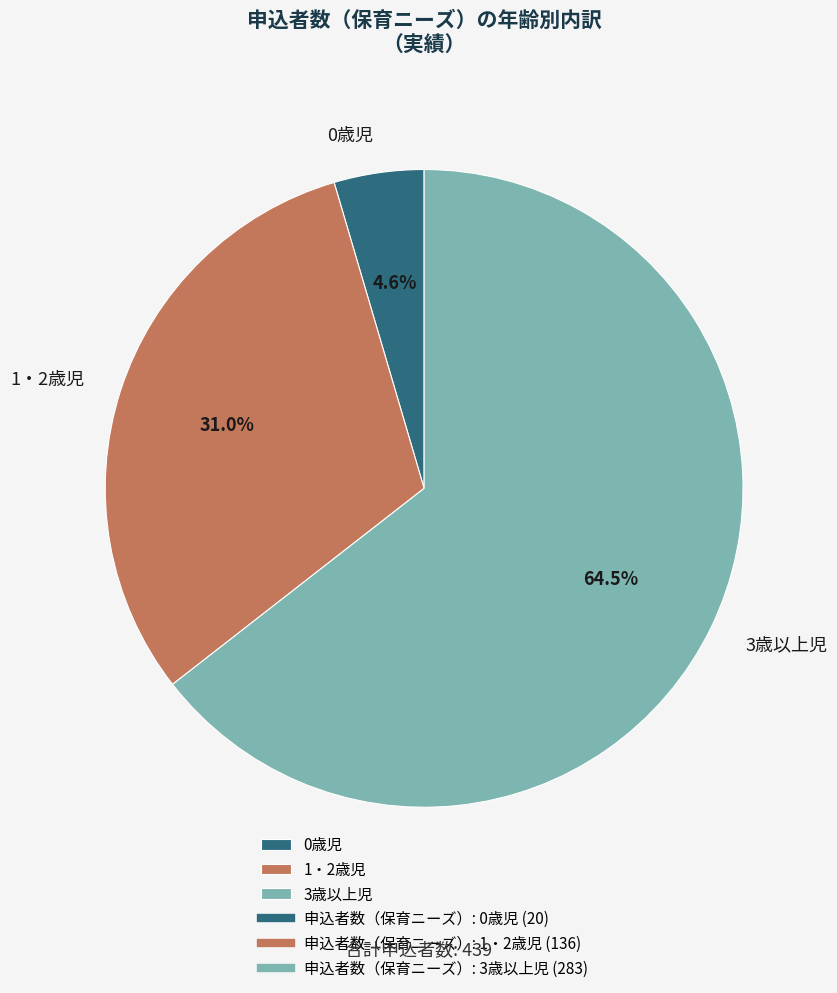

To the nearest percent, what is the difference between the 1・2歳児 and 0歳児 slice percentages?

26%